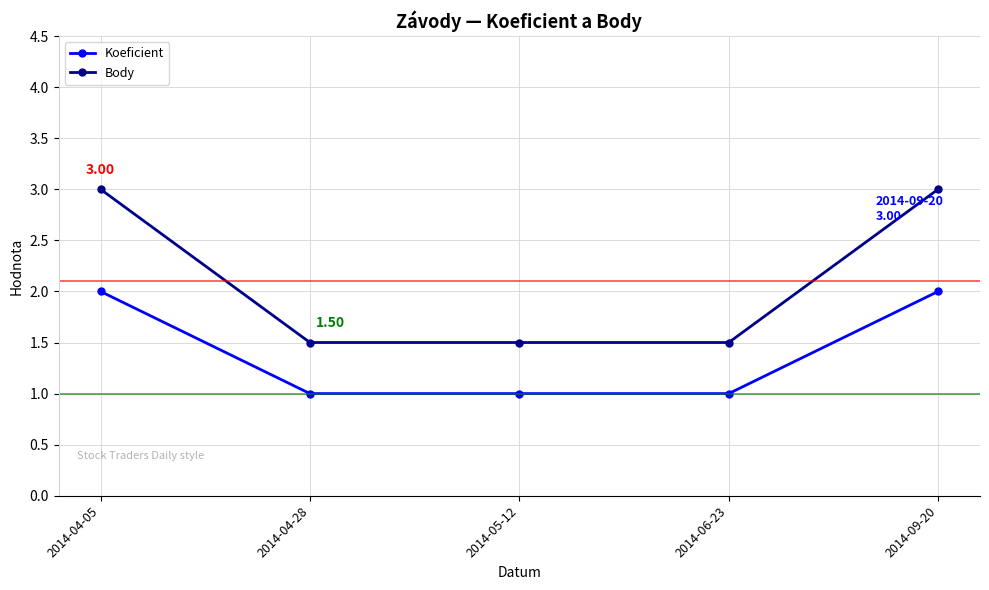

Rank the series by their average value, from lowest to highest.

Koeficient, Body